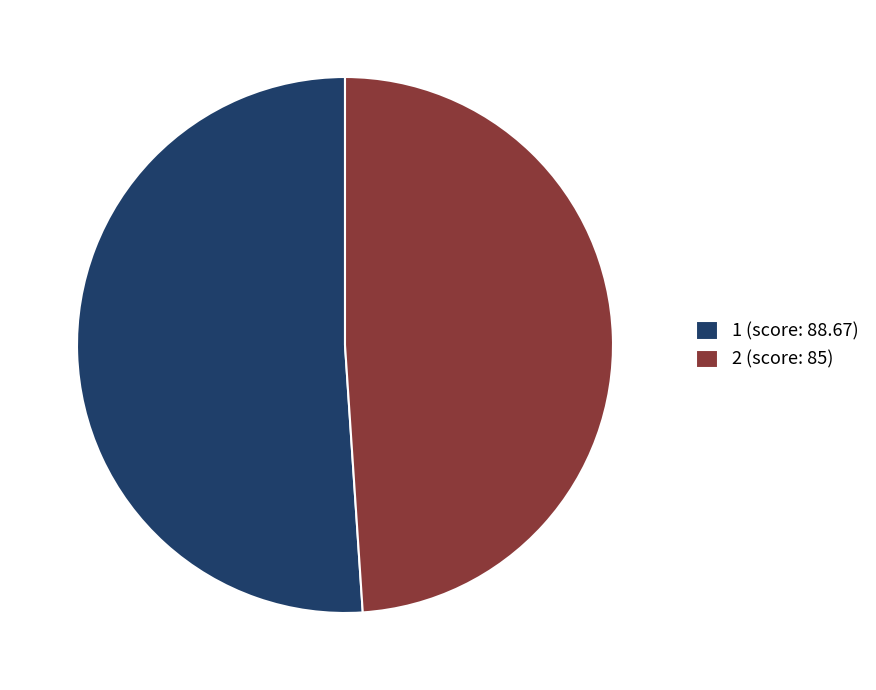

Which category accounts for the majority?

1